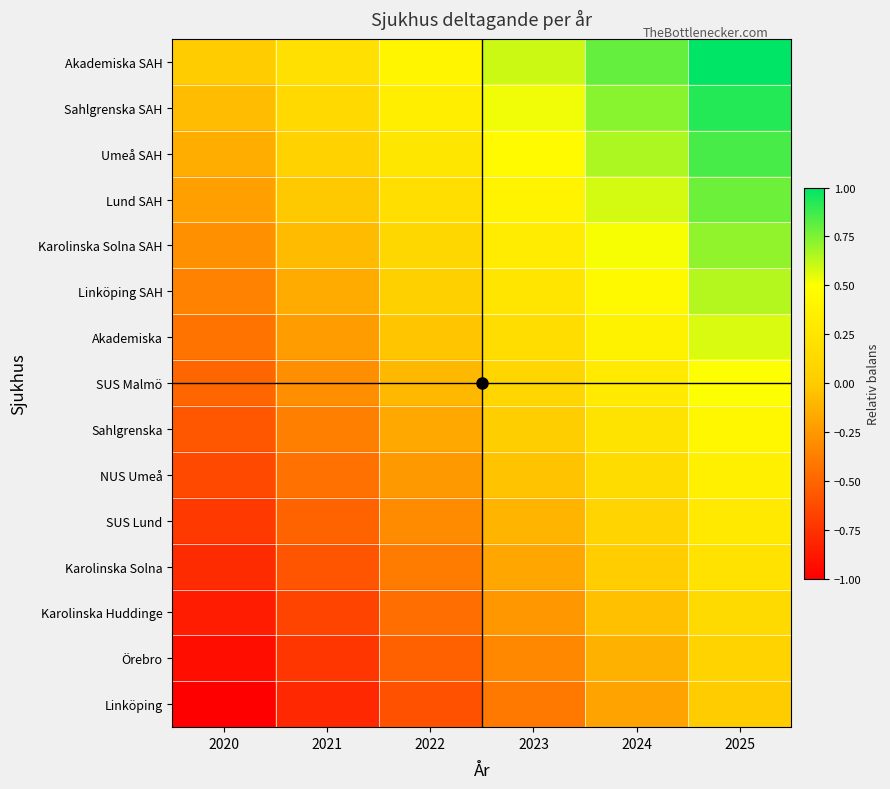

Reading left to right, list all the values displayed in this chart.

Akademiska SAH: 2020=0.0	2021=0.2	2022=0.4	2023=0.6	2024=0.8	2025=1.0
Sahlgrenska SAH: 2020=-0.1	2021=0.1	2022=0.3	2023=0.5	2024=0.7	2025=0.9
Umeå SAH: 2020=-0.1	2021=0.1	2022=0.3	2023=0.5	2024=0.7	2025=0.9
Lund SAH: 2020=-0.2	2021=-0.0	2022=0.2	2023=0.4	2024=0.6	2025=0.8
Karolinska Solna SAH: 2020=-0.3	2021=-0.1	2022=0.1	2023=0.3	2024=0.5	2025=0.7
Linköping SAH: 2020=-0.4	2021=-0.2	2022=0.0	2023=0.2	2024=0.4	2025=0.6
Akademiska: 2020=-0.4	2021=-0.2	2022=-0.0	2023=0.2	2024=0.4	2025=0.6
SUS Malmö: 2020=-0.5	2021=-0.3	2022=-0.1	2023=0.1	2024=0.3	2025=0.5
Sahlgrenska: 2020=-0.6	2021=-0.4	2022=-0.2	2023=0.0	2024=0.2	2025=0.4
NUS Umeå: 2020=-0.6	2021=-0.4	2022=-0.2	2023=-0.0	2024=0.2	2025=0.4
SUS Lund: 2020=-0.7	2021=-0.5	2022=-0.3	2023=-0.1	2024=0.1	2025=0.3
Karolinska Solna: 2020=-0.8	2021=-0.6	2022=-0.4	2023=-0.2	2024=0.0	2025=0.2
Karolinska Huddinge: 2020=-0.9	2021=-0.7	2022=-0.5	2023=-0.3	2024=-0.1	2025=0.1
Örebro: 2020=-0.9	2021=-0.7	2022=-0.5	2023=-0.3	2024=-0.1	2025=0.1
Linköping: 2020=-1.0	2021=-0.8	2022=-0.6	2023=-0.4	2024=-0.2	2025=0.0